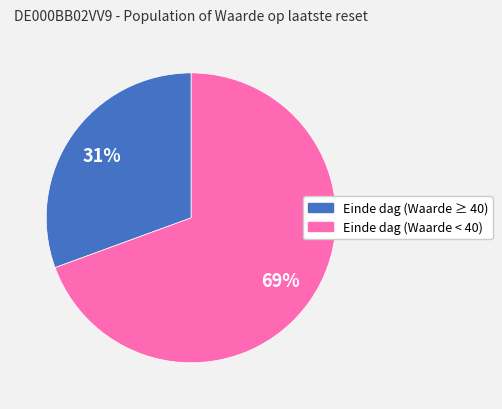

How many segments does this pie chart have?

2